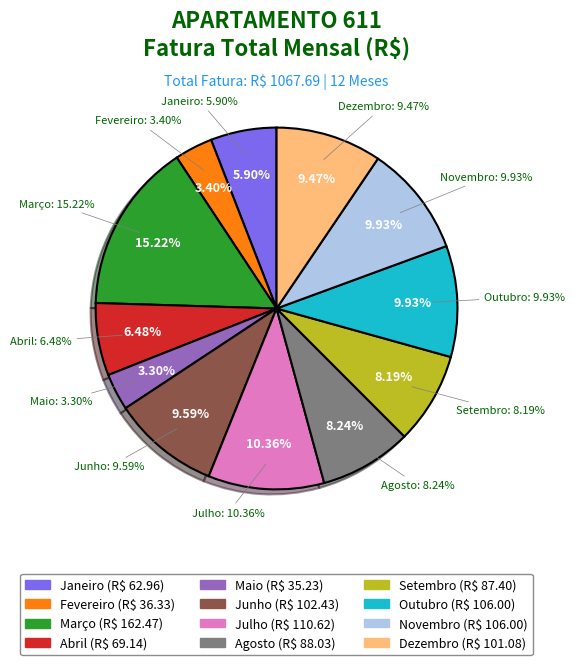

What percentage is the Março slice, to the nearest percent?

15%